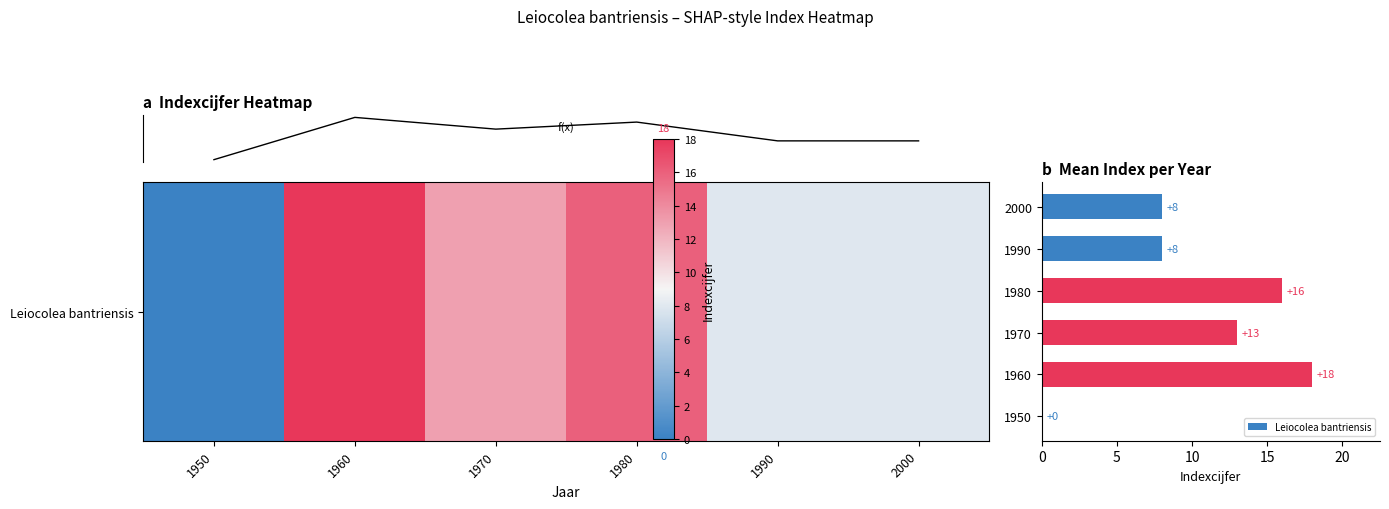

What is the maximum value shown in the chart?

18